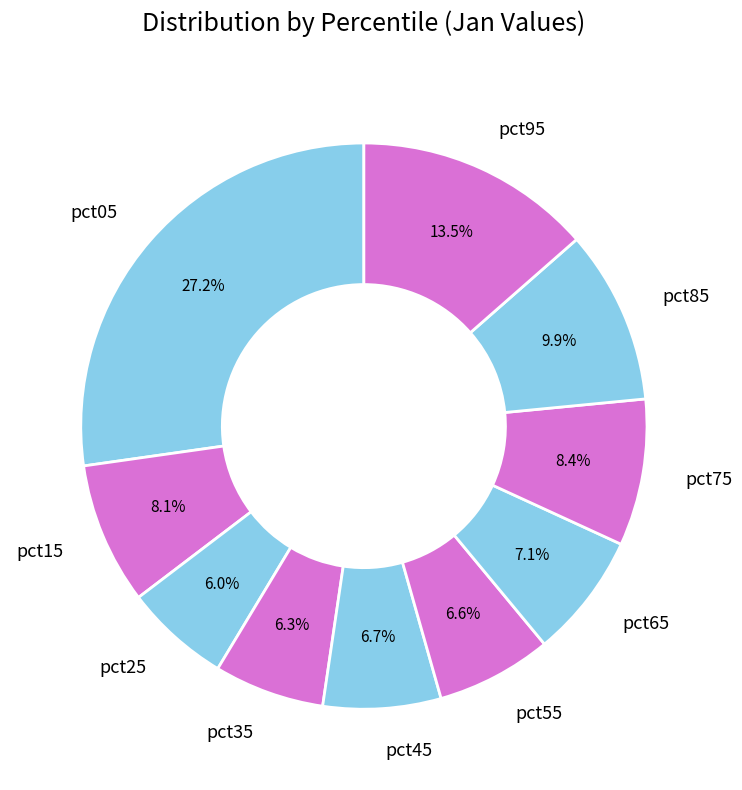

Is there a majority slice in this chart?

No